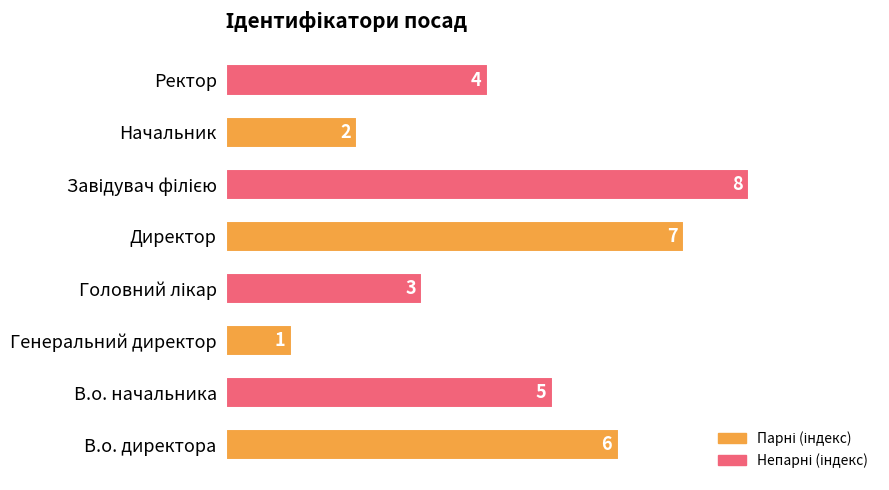

At which label is the value closest to 4?

Ректор